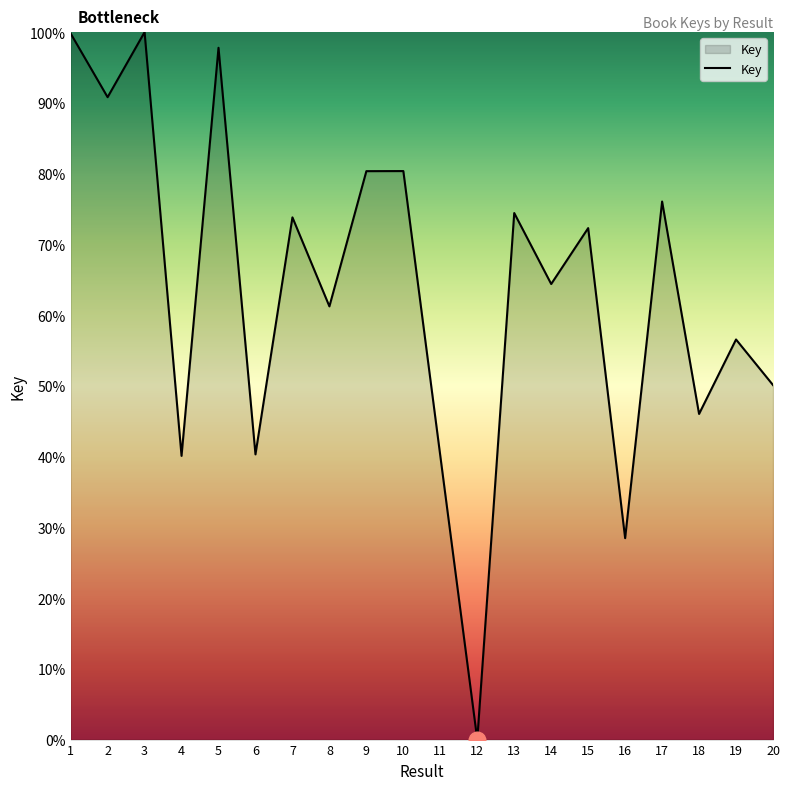

True or false: there are more than 2 points higher than both neighbors.

True